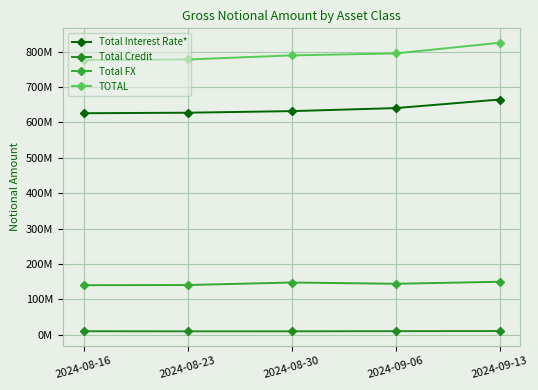

At 2024-08-23, list the series in order from smallest to largest.

Total Credit, Total FX, Total Interest Rate*, TOTAL